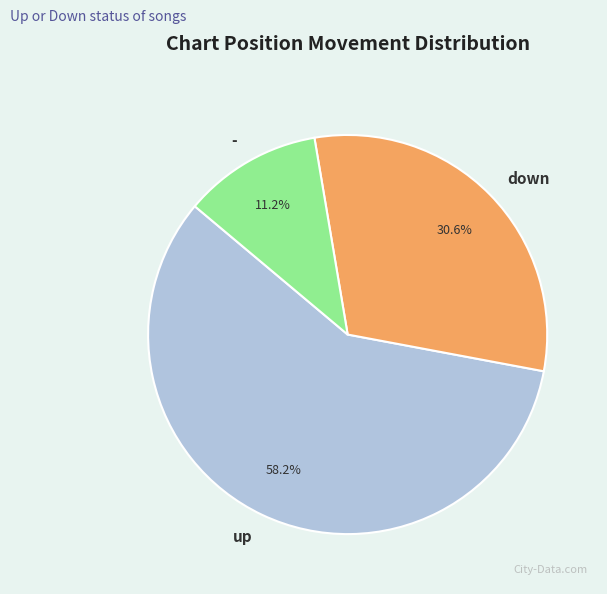

What is the majority slice?

up